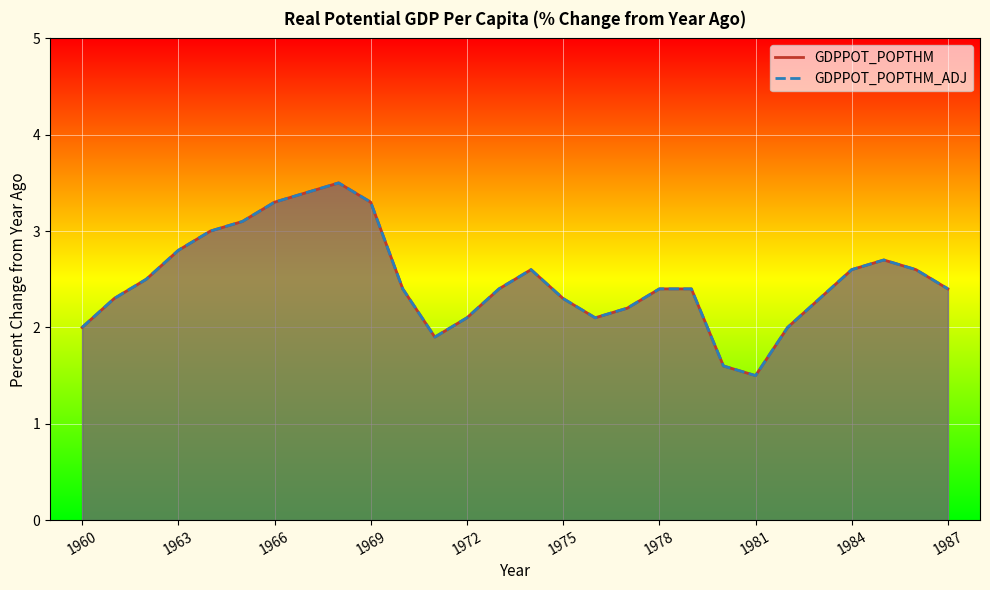

What is the difference between the second highest and second lowest values in the GDPPOT_POPTHM series?

1.8